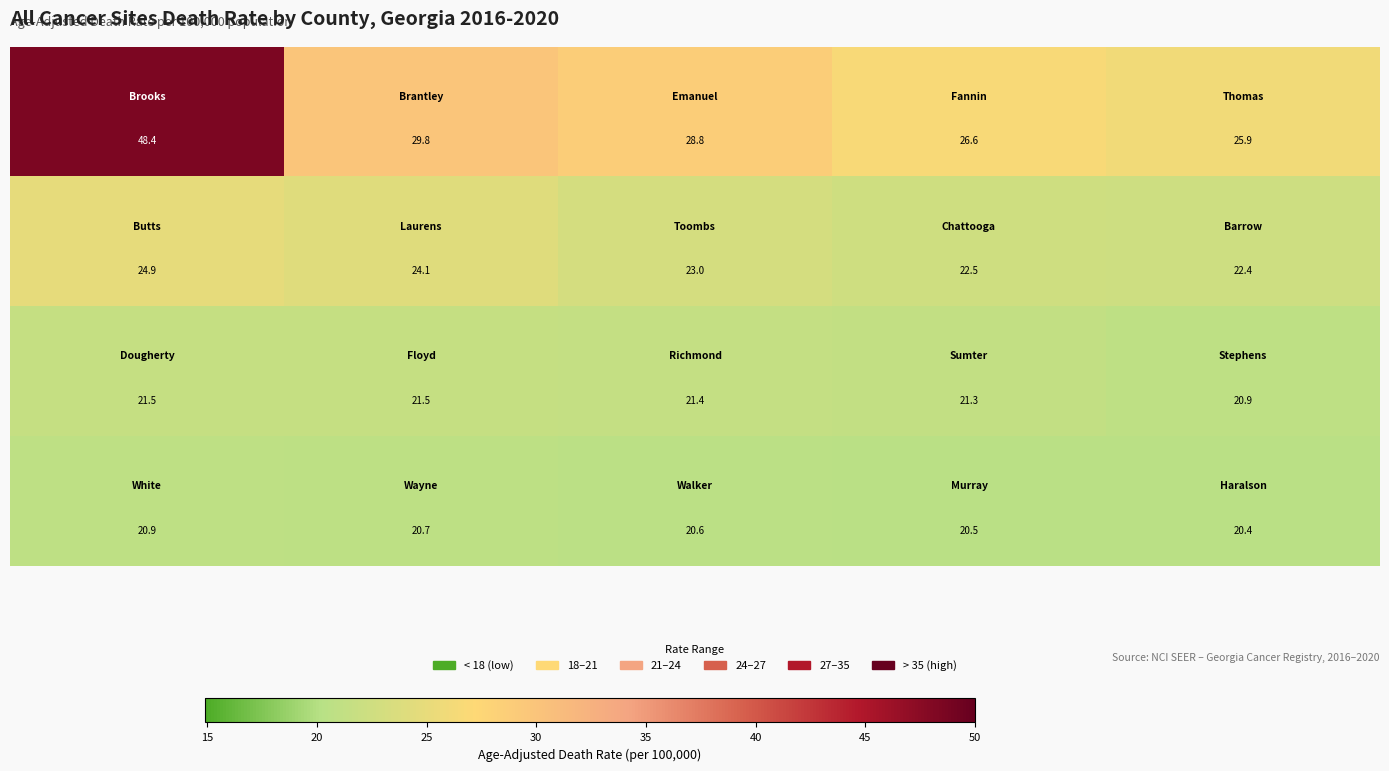

What is the maximum value shown in the chart?

48.4